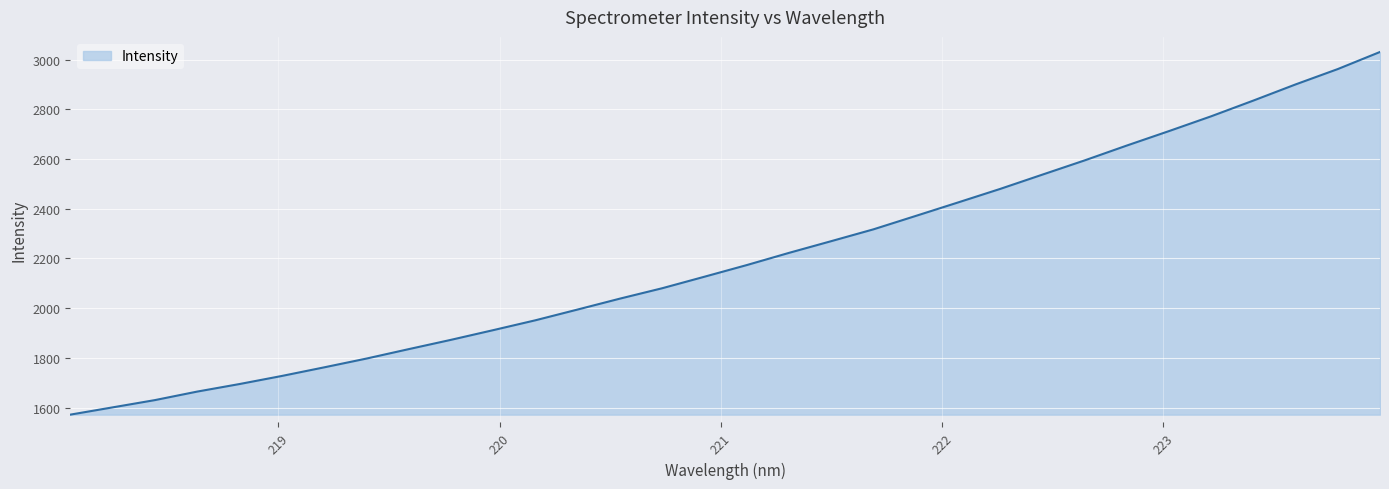

What is the smallest value displayed?

1572.1